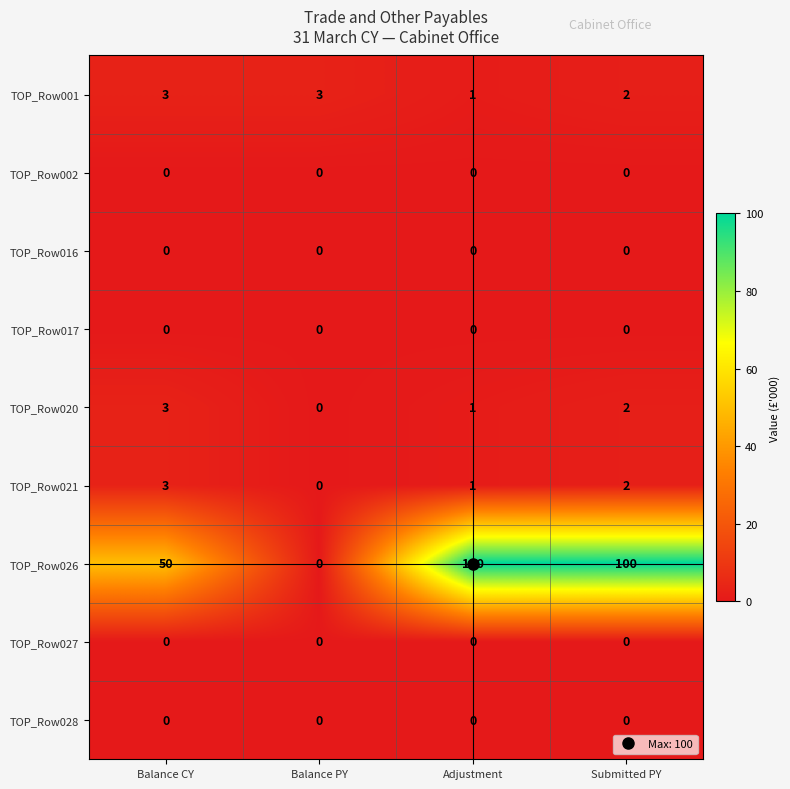

The TOP_Row001 series shows 2 at Submitted PY. True or false?

True